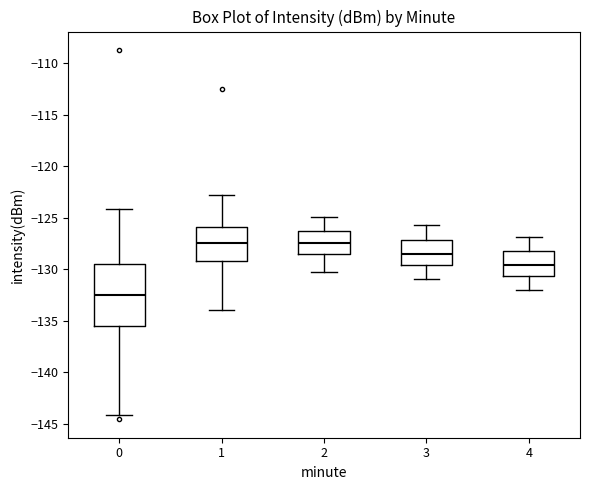

Reading left to right, transcribe this box plot: for each box, give where its median line is, the range the box spans, and where its two whiskers end, as read against the y-axis. The values are not printed on the chart, so give them approximately, as read against the axis.

0: median -132.5, box -135.5 to -129.5, whiskers -144.0 to -124.0
1: median -127.5, box -129.0 to -126.0, whiskers -134.0 to -123.0
2: median -127.5, box -128.5 to -126.0, whiskers -130.0 to -125.0
3: median -128.5, box -129.5 to -127.0, whiskers -131.0 to -125.5
4: median -129.5, box -130.5 to -128.0, whiskers -132.0 to -127.0